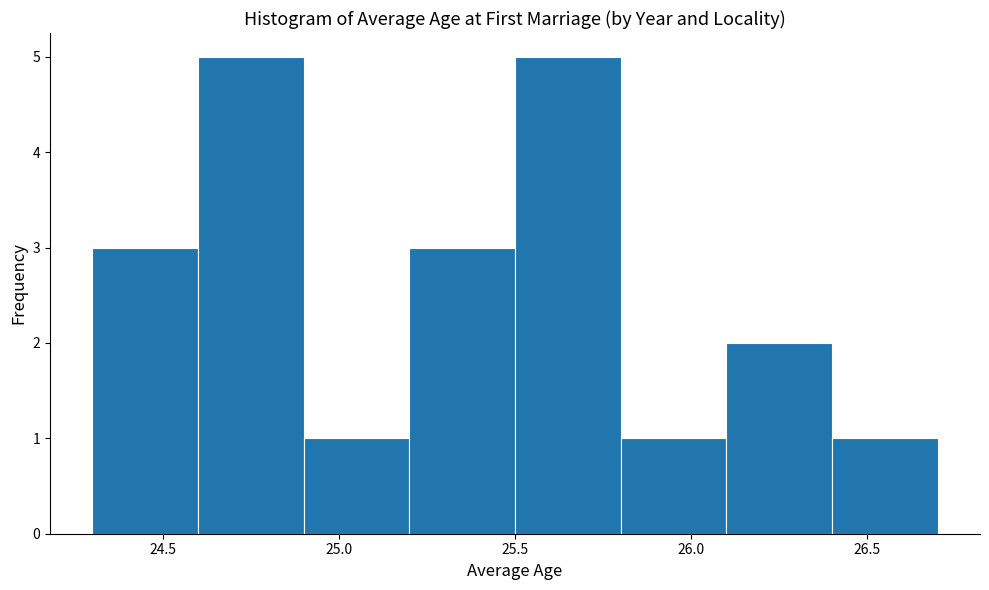

Reading left to right, list every bar in this chart as the range it spans on the x-axis followed by its height. The values are not printed on the chart, so give them approximately, as read against the axis.

24.3 to 24.6: 3
24.6 to 24.9: 5
24.9 to 25.2: 1
25.2 to 25.5: 3
25.5 to 25.8: 5
25.8 to 26.1: 1
26.1 to 26.4: 2
26.4 to 26.7: 1